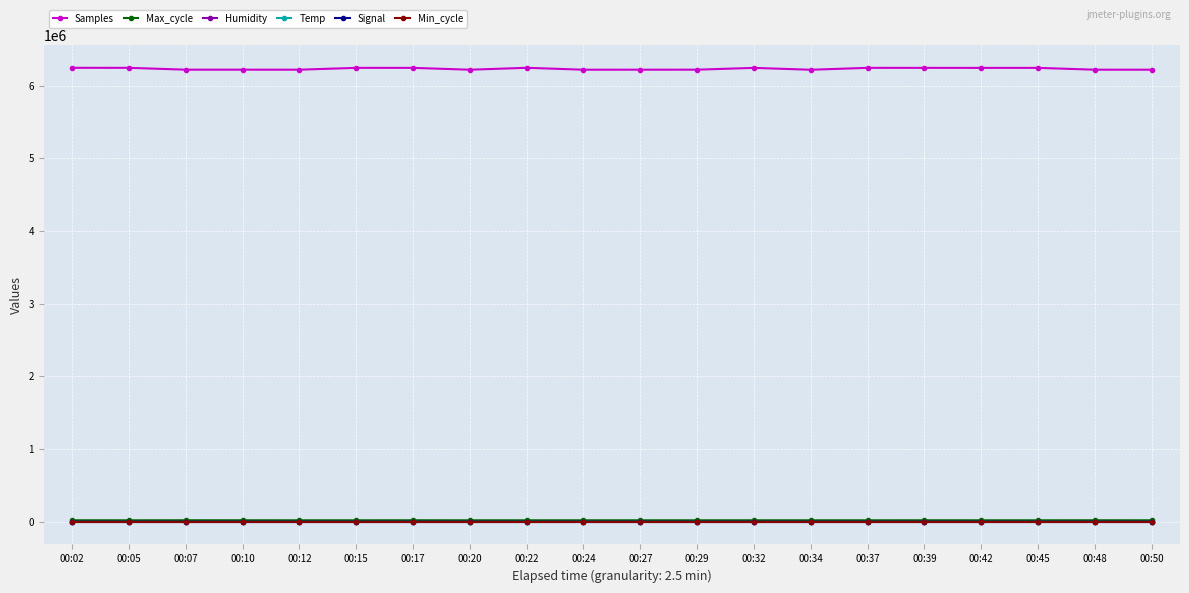

Count the number of categories in the chart.

20